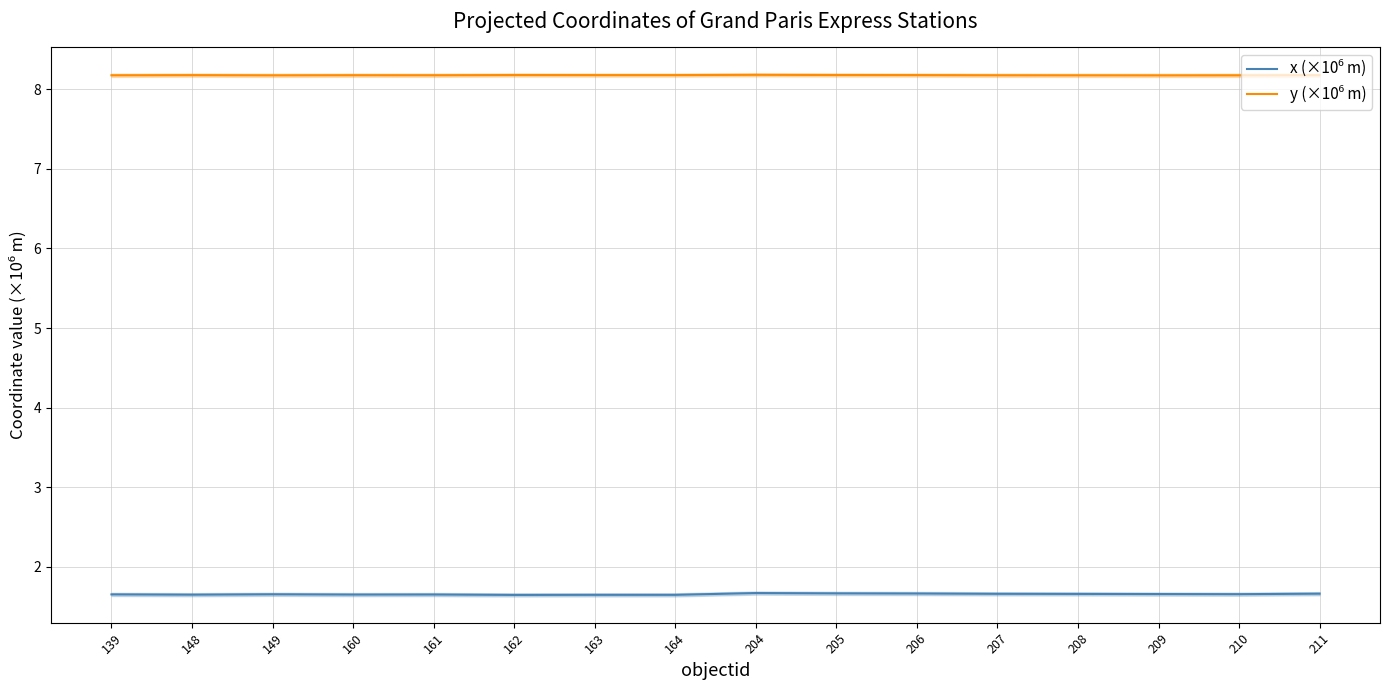

Which series changed the most between 139 and 208?

x (×10⁶ m)